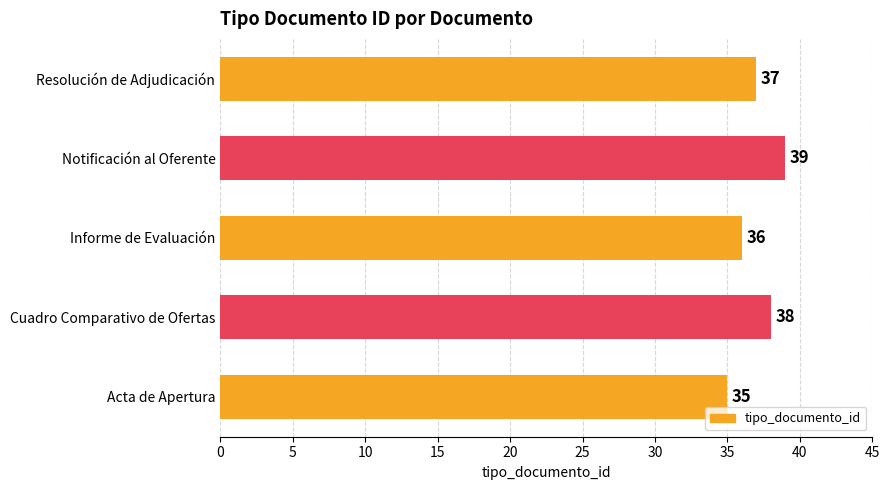

Rank the categories by value from lowest to highest.

Acta de Apertura, Informe de Evaluación, Resolución de Adjudicación, Cuadro Comparativo de Ofertas, Notificación al Oferente